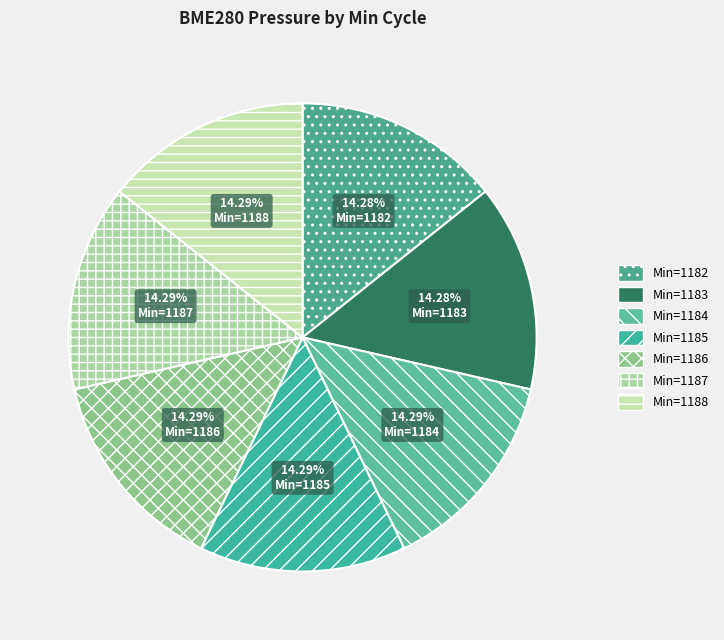

What is the smallest slice in the pie chart?

1182